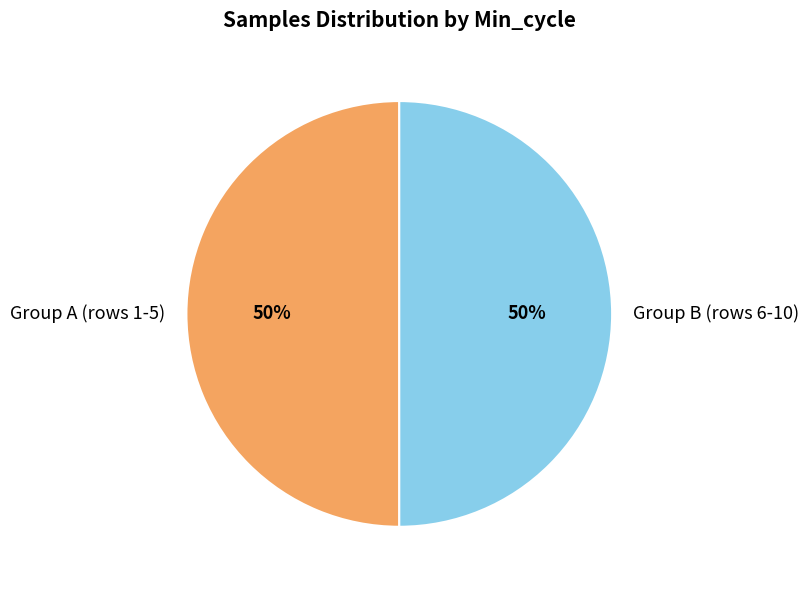

Do Group A (rows 1-5) and Group B (rows 6-10) together represent more than half of the pie?

Yes